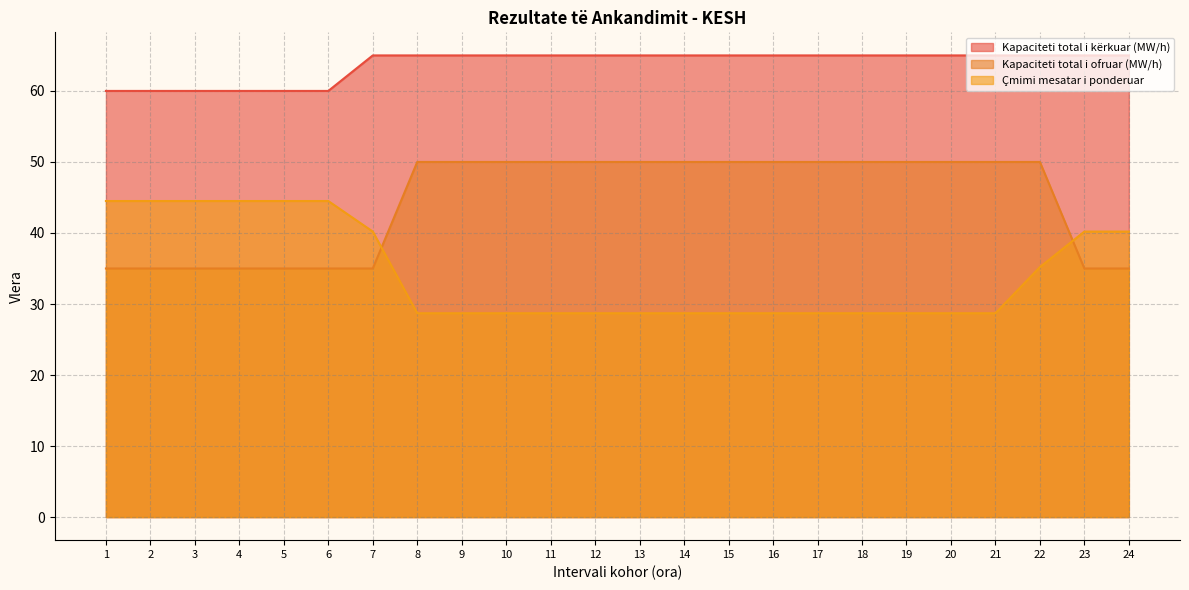

Reading left to right, what are all the values shown in this chart?

Kapaciteti total i kërkuar (MW/h): 60.0	60.0	60.0	60.0	60.0	60.0	65.0	65.0	65.0	65.0	65.0	65.0	65.0	65.0	65.0	65.0	65.0	65.0	65.0	65.0	65.0	65.0	65.0	65.0
Kapaciteti total i ofruar (MW/h): 35.0	35.0	35.0	35.0	35.0	35.0	35.0	50.0	50.0	50.0	50.0	50.0	50.0	50.0	50.0	50.0	50.0	50.0	50.0	50.0	50.0	50.0	35.0	35.0
Çmimi mesatar i ponderuar: 44.5	44.5	44.5	44.5	44.5	44.5	40.2	28.7	28.7	28.7	28.7	28.7	28.7	28.7	28.7	28.7	28.7	28.7	28.7	28.7	28.7	35.2	40.2	40.2